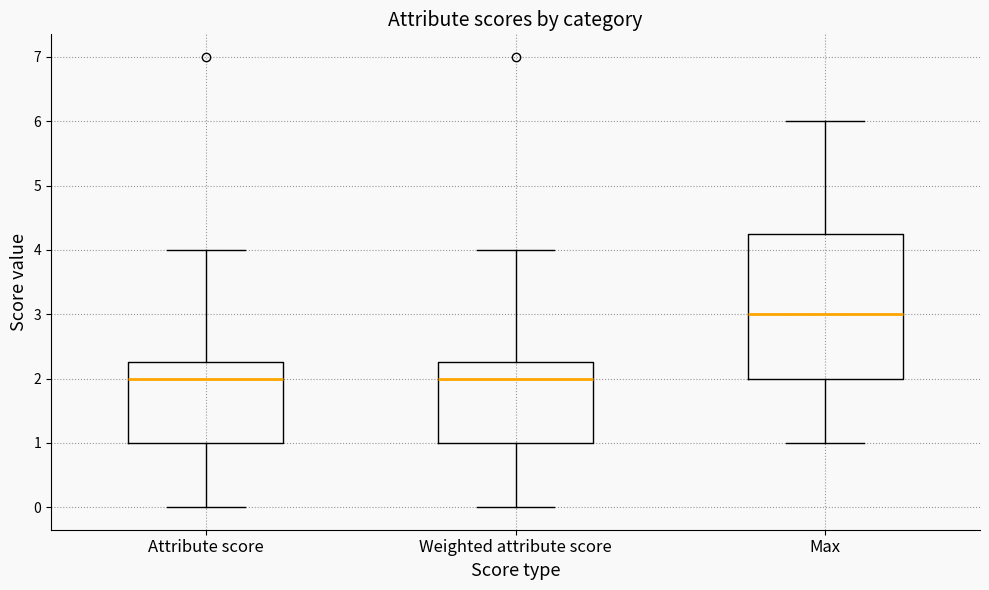

Reading left to right, read every box against the y-axis: the position of its median line, the range the box covers, and the ends of its whiskers. The values are not printed on the chart, so give them approximately, as read against the axis.

Attribute score: median 2.0, box 1.0 to 2.3, whiskers 0.0 to 4.0
Weighted attribute score: median 2.0, box 1.0 to 2.3, whiskers 0.0 to 4.0
Max: median 3.0, box 2.0 to 4.3, whiskers 1.0 to 6.0